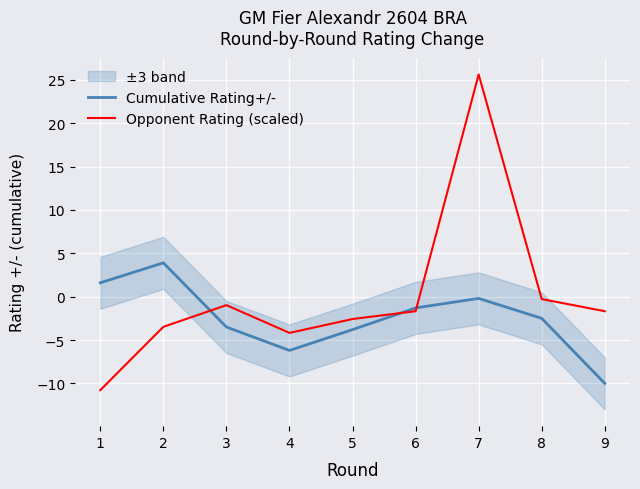

List the series in order of their peak value, lowest first.

Cumulative Rating+/-, Opponent Rating (scaled)